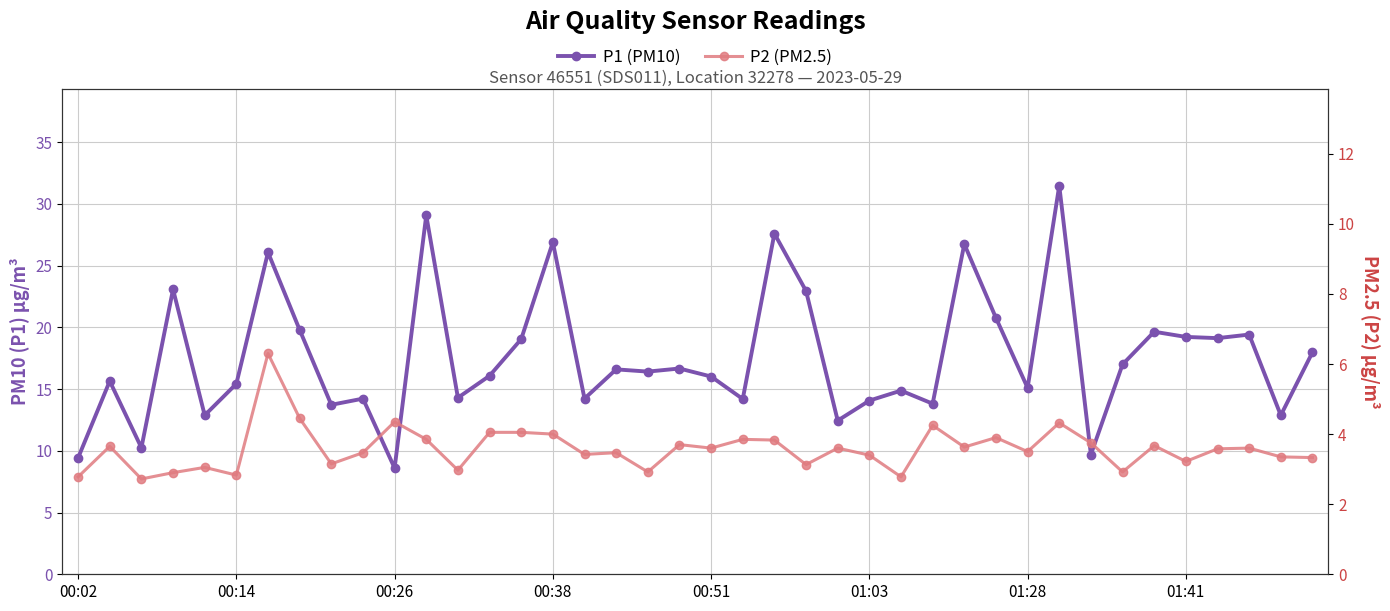

The P2 (PM2.5) series shows 1.0 at 01:41. True or false?

False